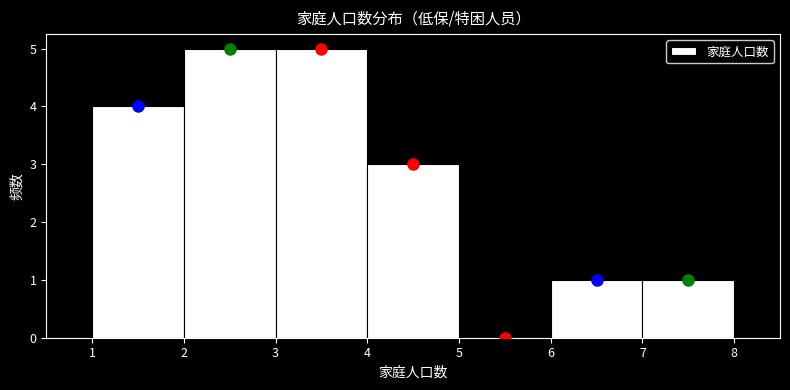

How tall is the bar that spans 3 to 4 on the x-axis? The values are not printed on the chart, so give them approximately, as read against the axis.

5